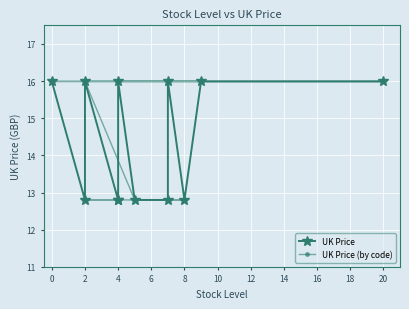

List the series in order of their peak value, highest first.

UK Price, UK Price (by code)